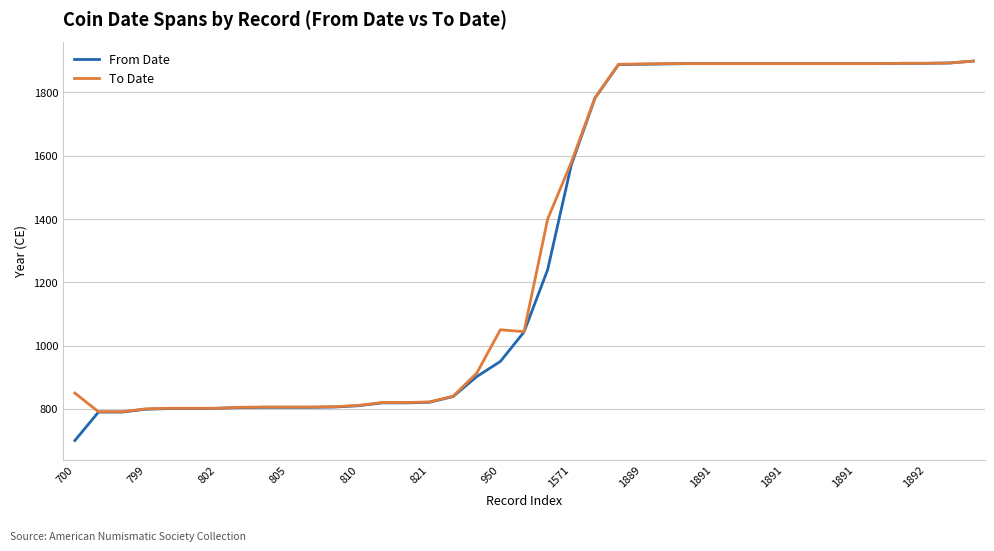

Which series has the widest spread of values?

From Date